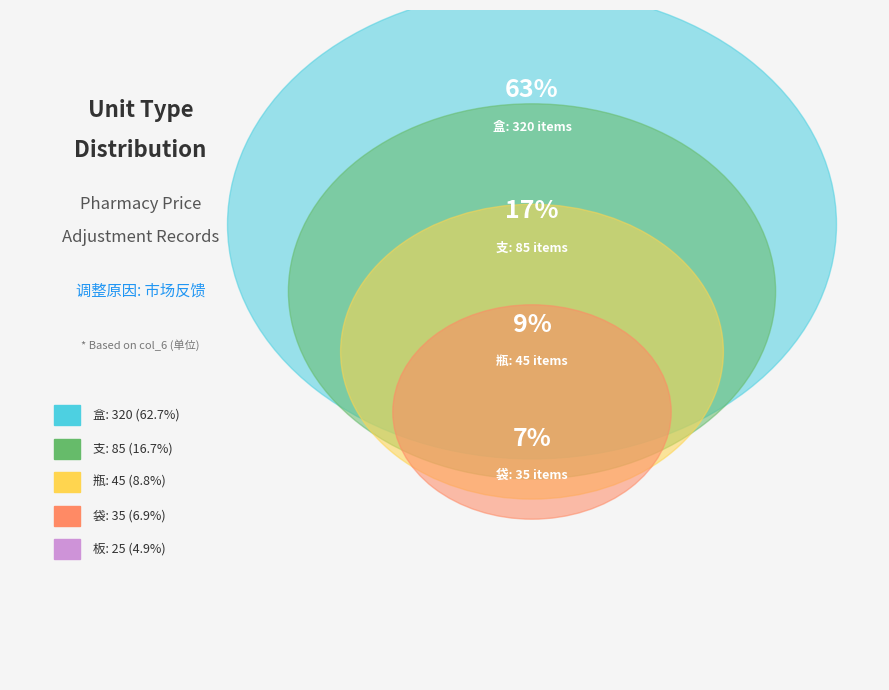

How many slices are in this pie chart?

5